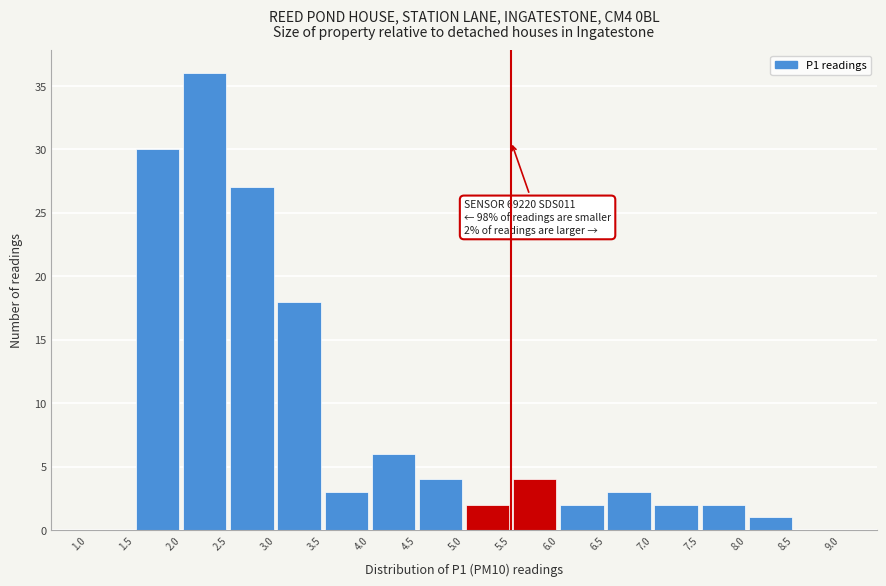

Which range on the x-axis has the tallest bar?

2.0 to 2.5